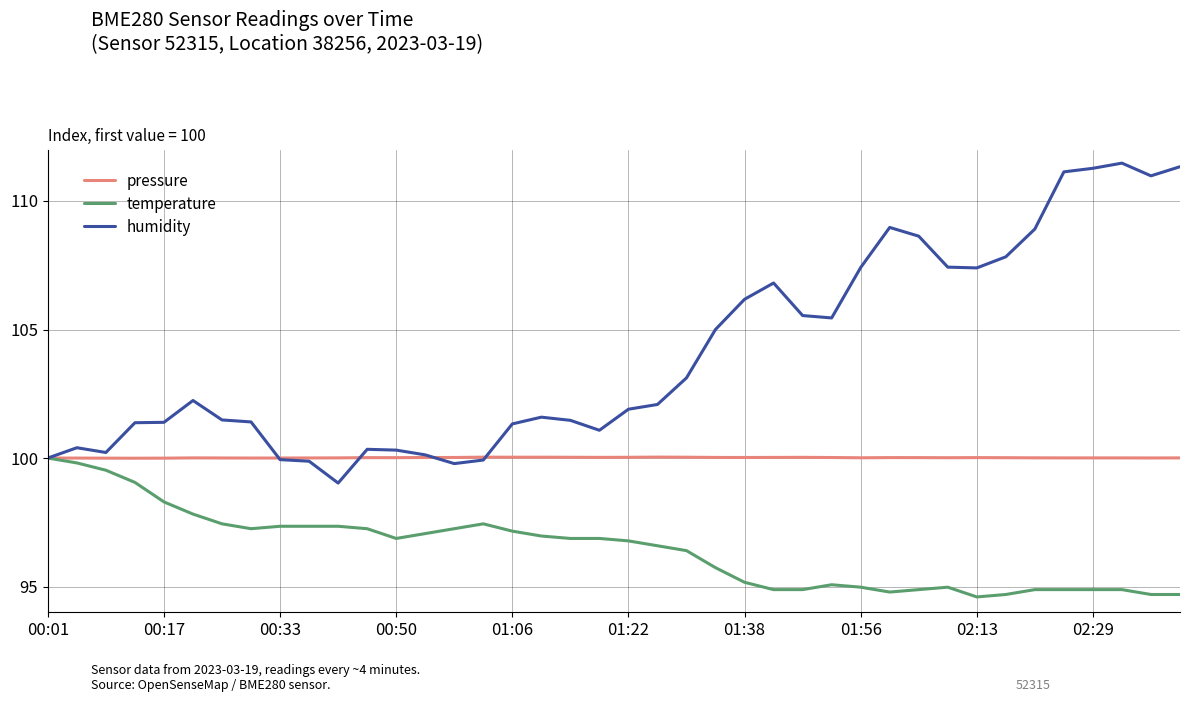

Which series has the largest range (max minus min)?

humidity